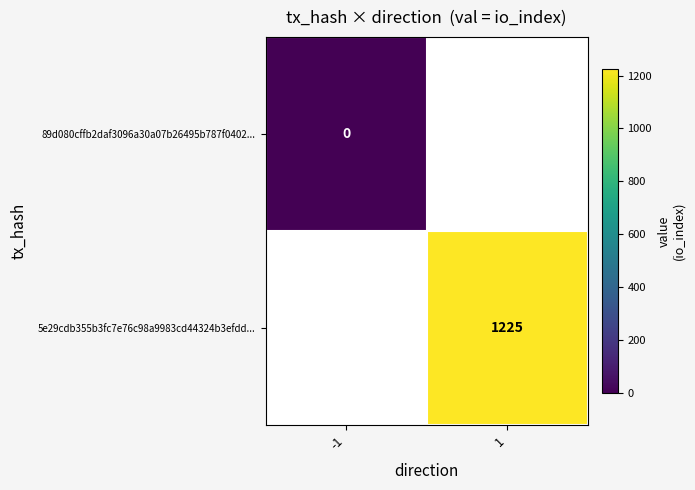

At how many categories does at least one series exceed 530?

1